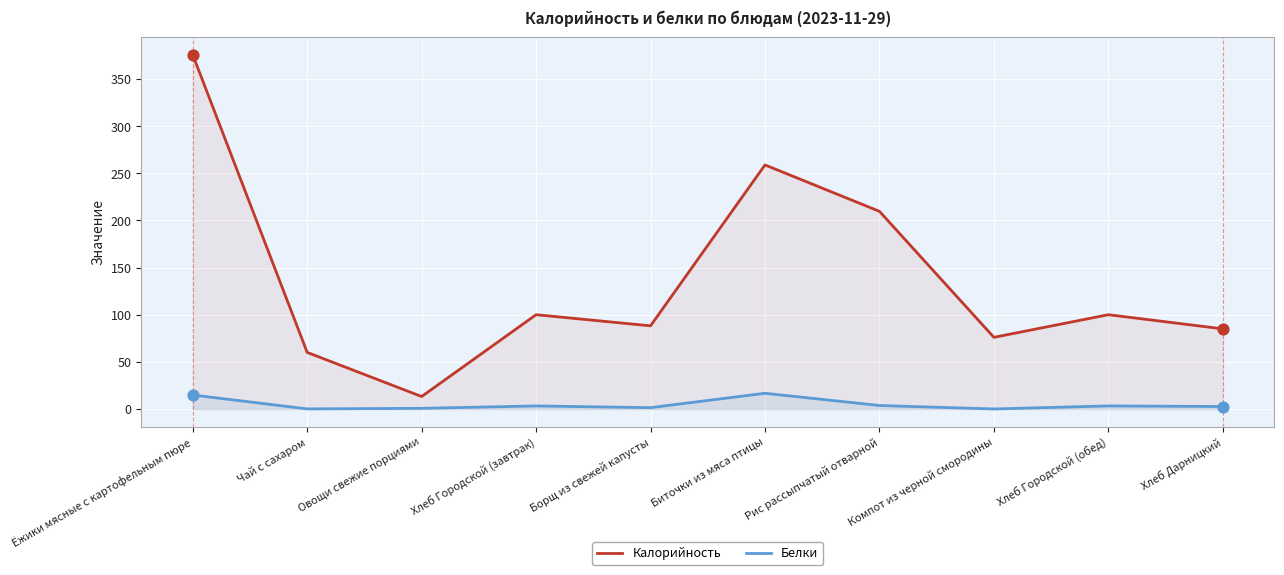

Is the value of Белки at Хлеб Городской (завтрак) greater than the value of Калорийность at Хлеб Городской (завтрак)?

No